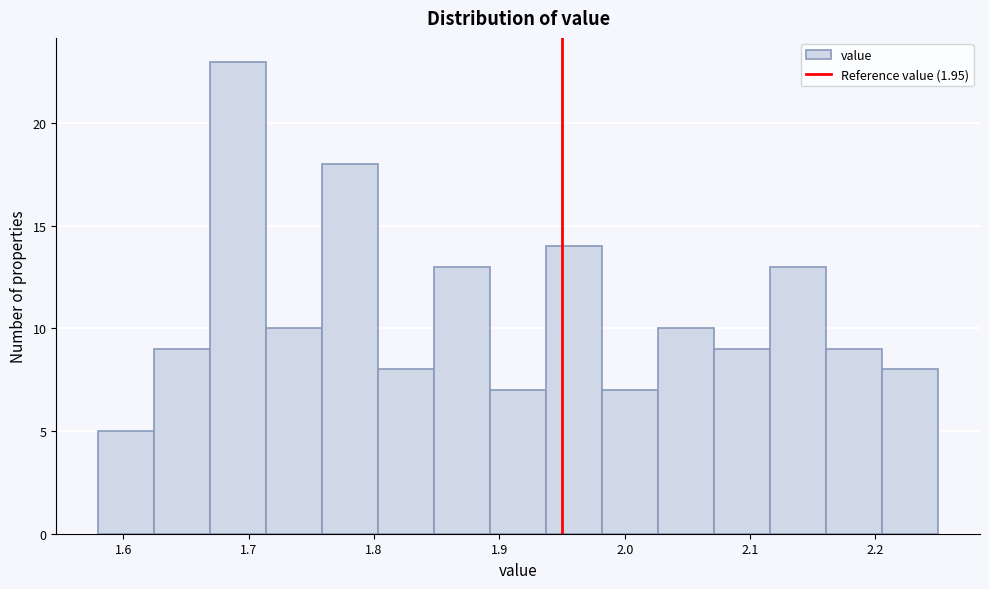

Over which range of the x-axis is the bar tallest?

1.67 to 1.71